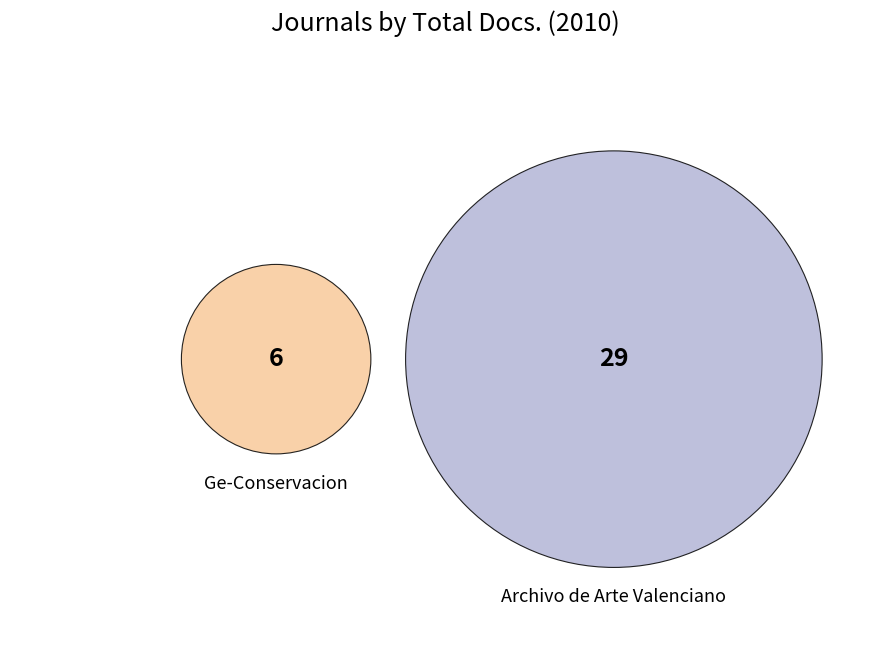

Do Ge-Conservacion and Archivo de Arte Valenciano together represent more than half of the pie?

Yes